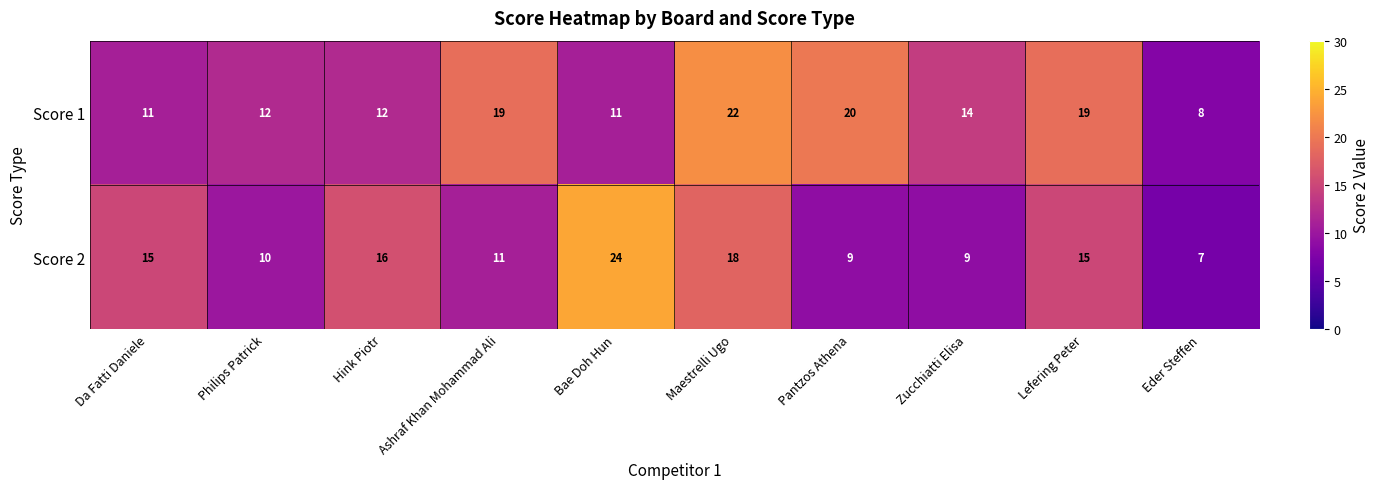

Which series has the largest range (max minus min)?

Score 2